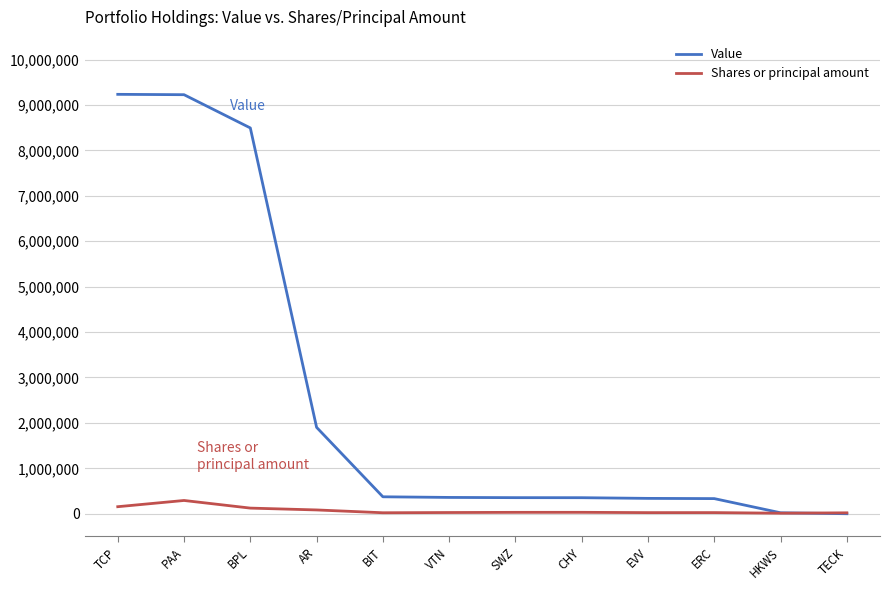

Where is Value nearest to the value 4617500?

AR